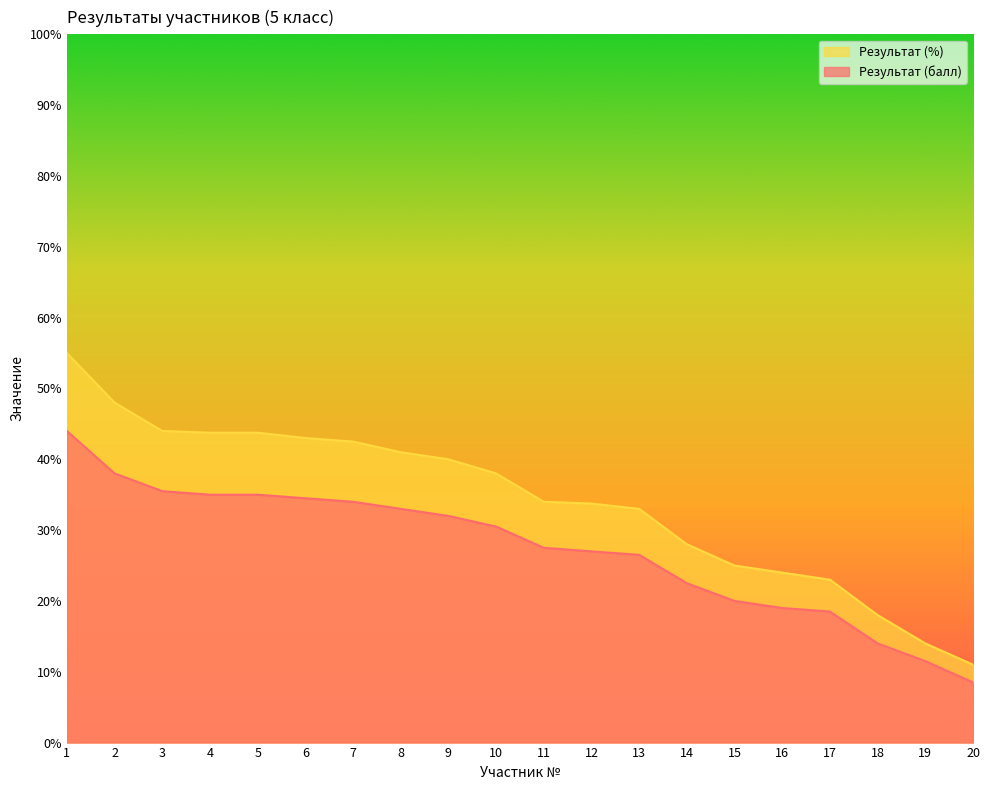

At how many categories does at least one series exceed 46?

2